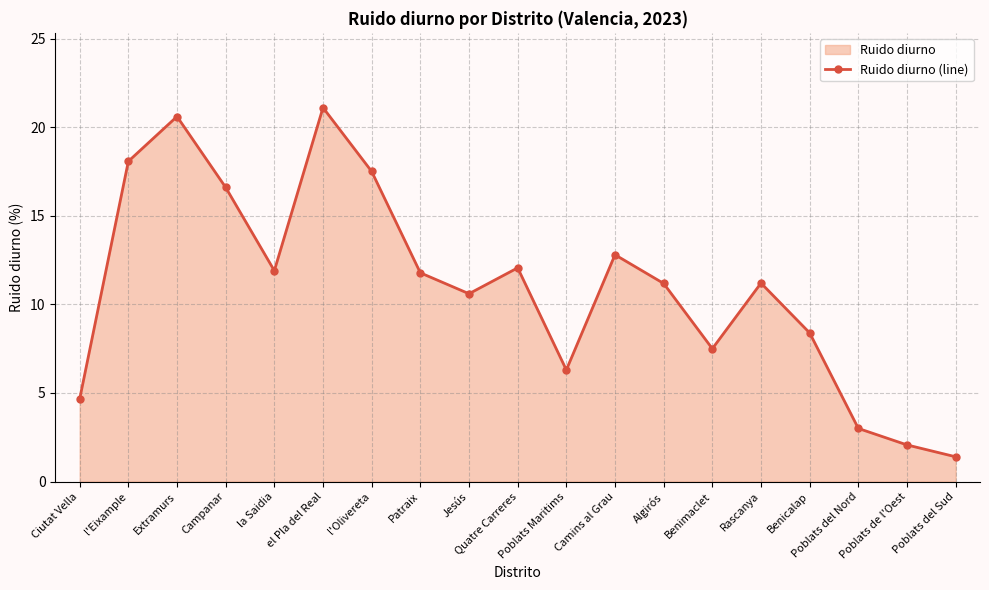

Reading left to right, extract all data points from this chart.

4.7	18.1	20.6	16.6	11.9	21.1	17.5	11.8	10.6	12.1	6.3	12.8	11.2	7.5	11.2	8.4	3.0	2.1	1.4